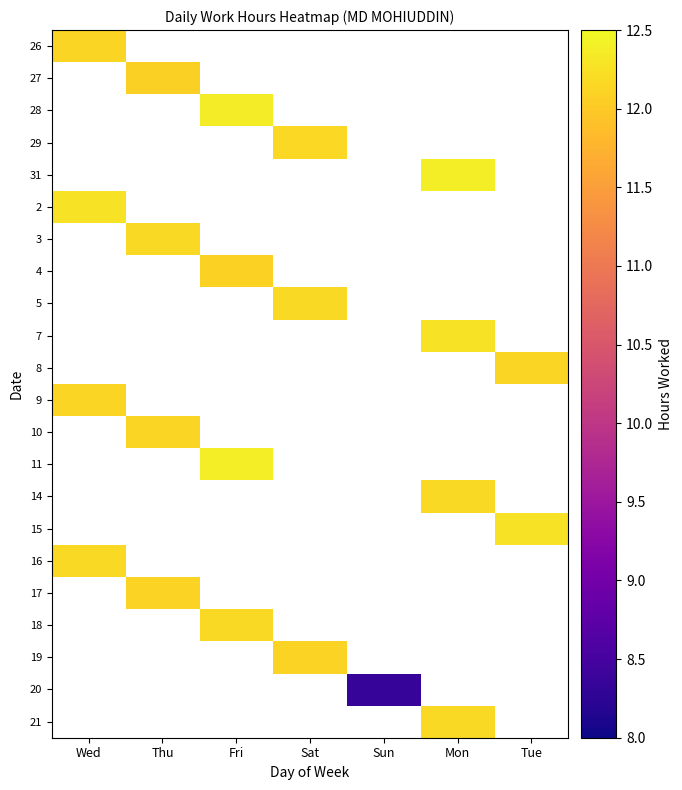

At how many categories does at least one series exceed 12?

6